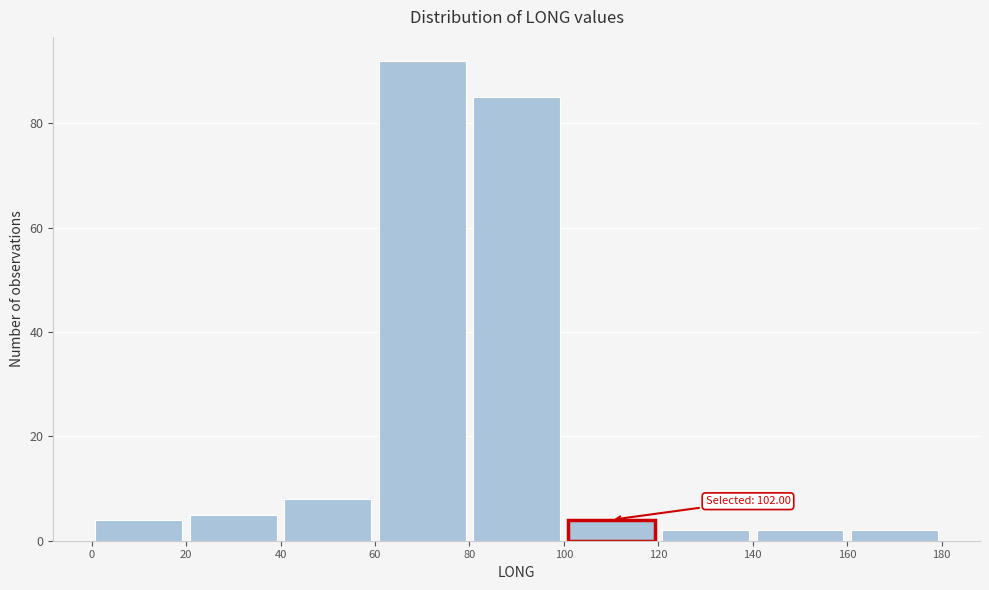

Over which range of the x-axis is the bar tallest?

60 to 80